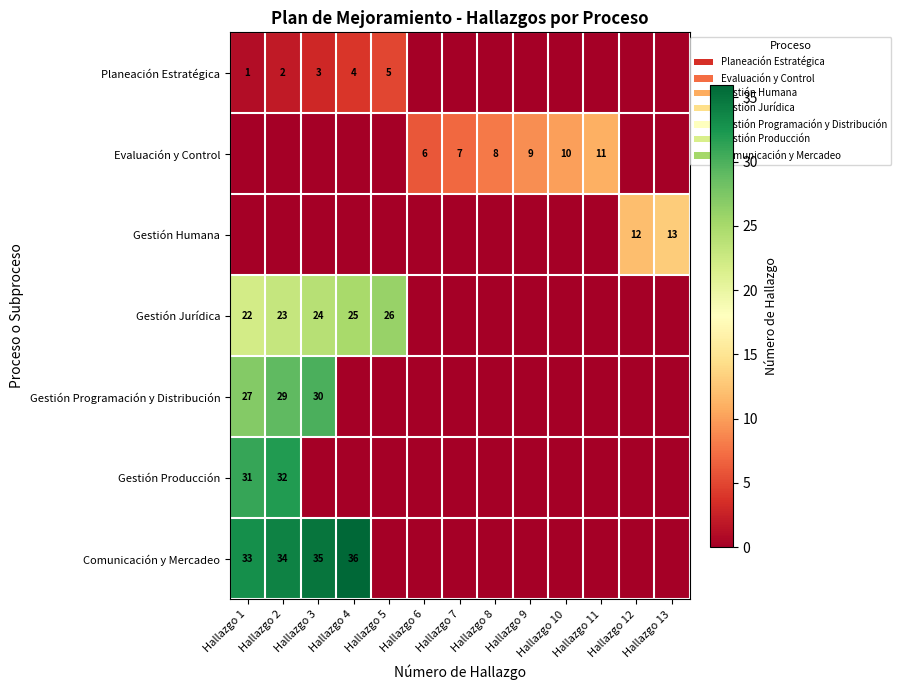

What is the spread (max minus min) of values at Hallazgo 10?

10